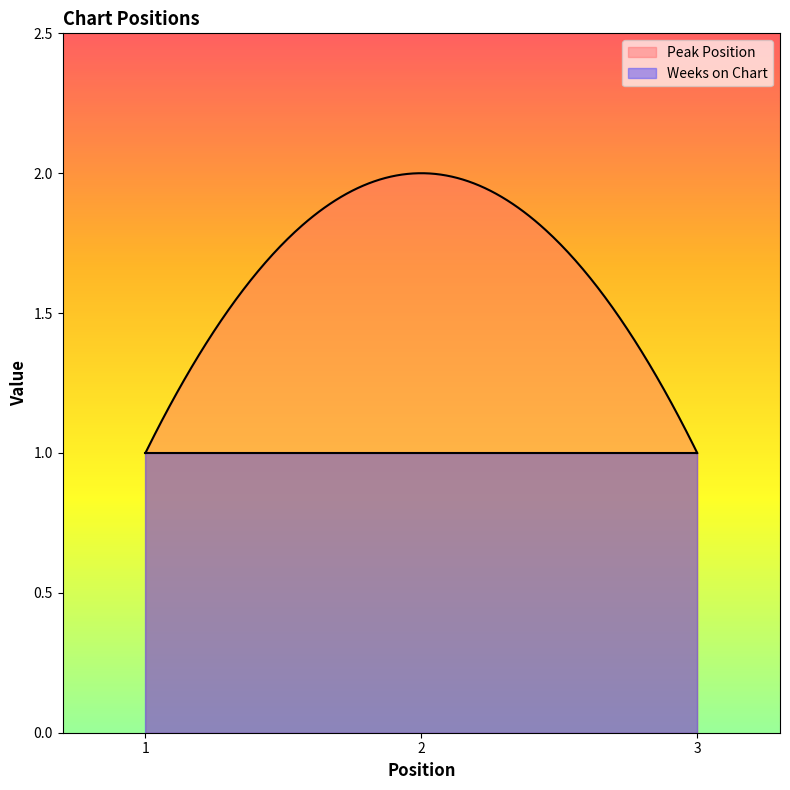

Rank the series by their maximum value, from lowest to highest.

Weeks on Chart, Peak Position